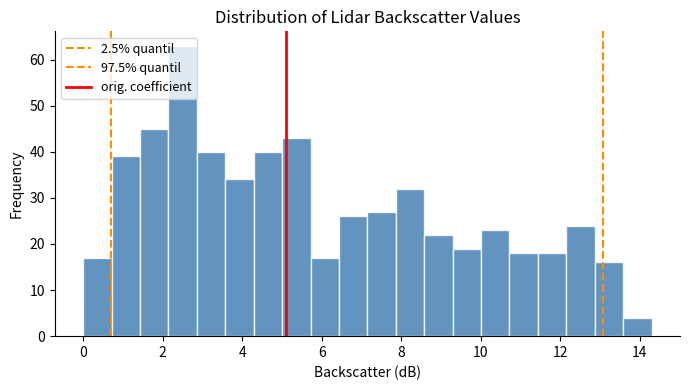

Read against the x-axis, roughly where is the centre of the tallest bar?

2.6